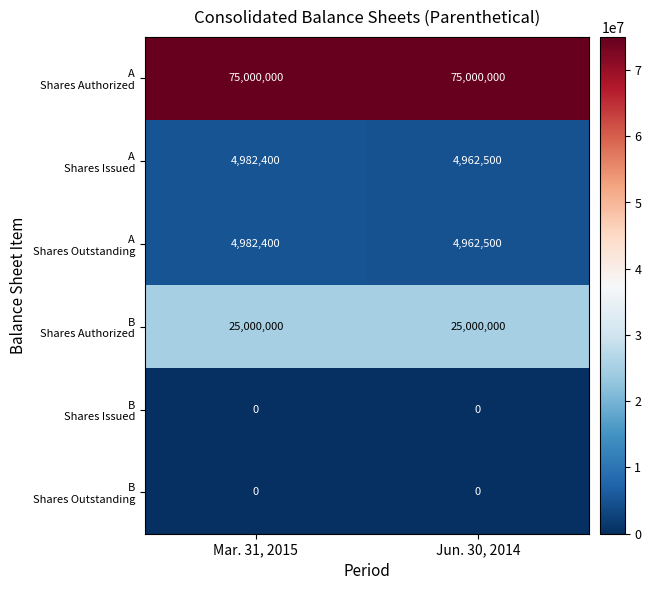

At which category is the sum across all series the highest?

Mar. 31, 2015